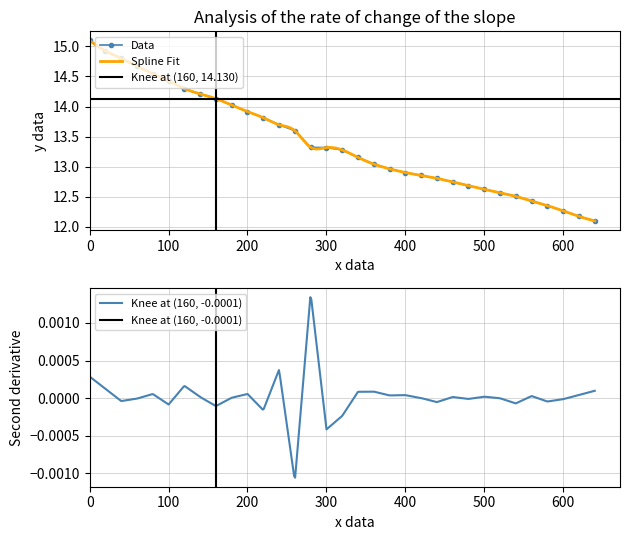

What is the highest value of the Data series?

15.1